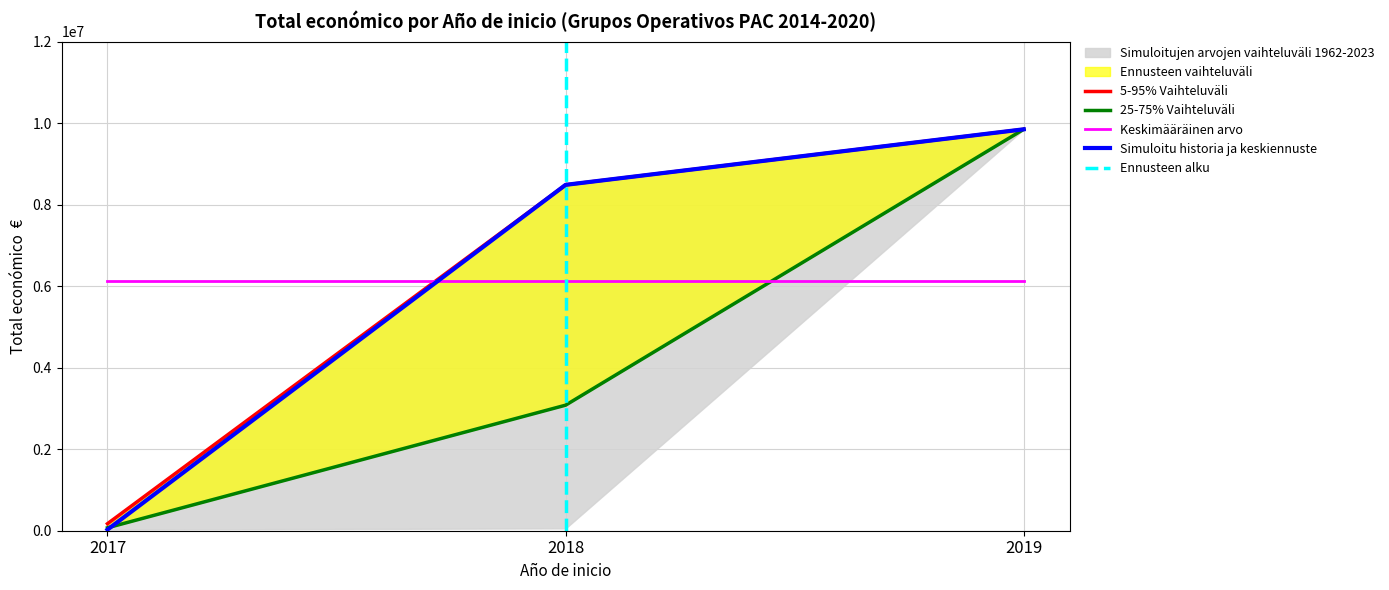

Reading left to right, what are all the values shown in this chart?

Total económico: 2017=26995	2018=8484999	2019=9847932
Max range: 2017=171924	2018=8484999	2019=9847932
Mid range: 2017=71800	2018=3079833	2019=9847932